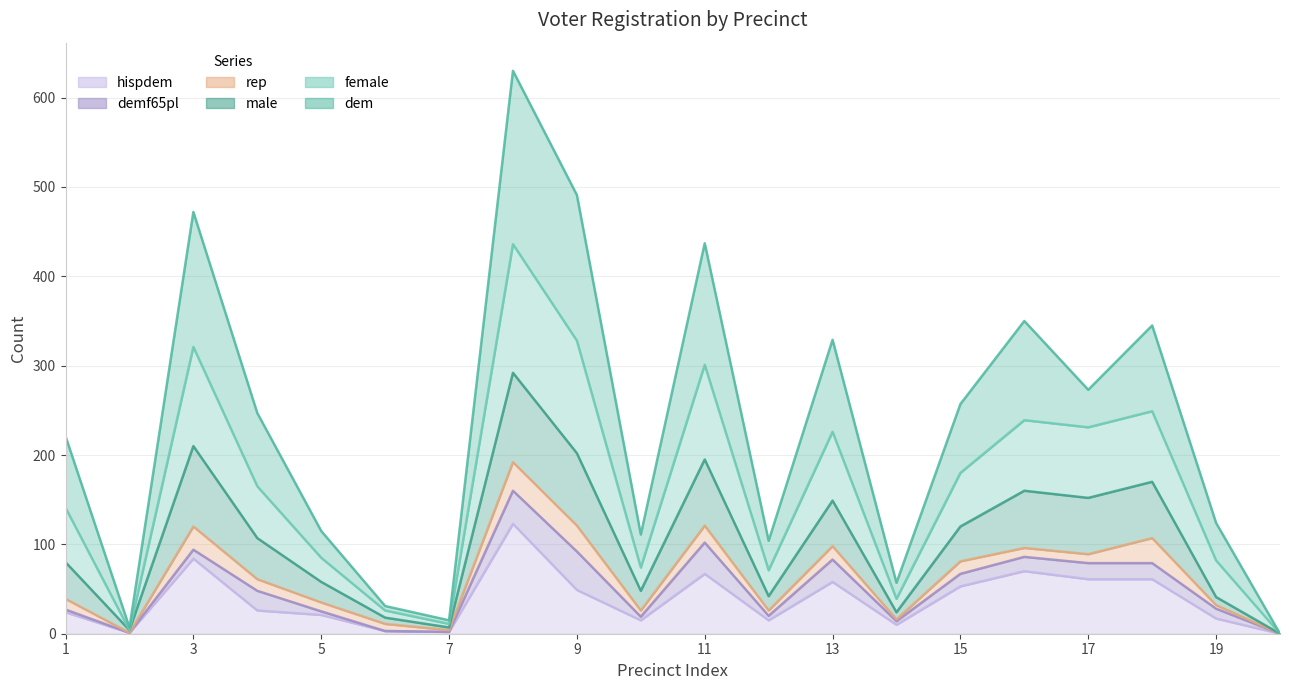

At which label is hispdem closest to 61?

17